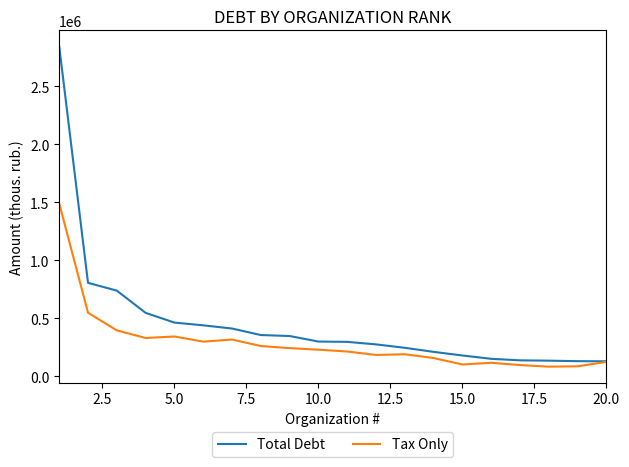

What is the smallest value displayed?

83725.8